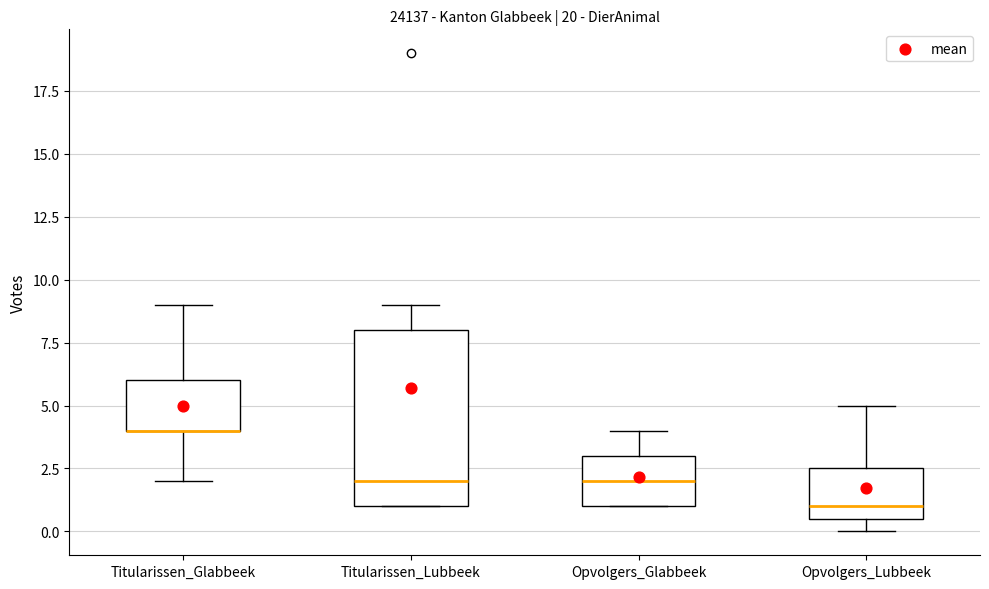

Reading left to right, transcribe this box plot: for each box, give where its median line is, the range the box spans, and where its two whiskers end, as read against the y-axis. The values are not printed on the chart, so give them approximately, as read against the axis.

Titularissen_Glabbeek: median 4.0 (drawn on the box's lower edge), box 4.0 to 6.0, whiskers 2.0 to 9.0
Titularissen_Lubbeek: median 2.0, box 1.0 to 8.0, whiskers 1.0 to 9.0
Opvolgers_Glabbeek: median 2.0, box 1.0 to 3.0, whiskers 1.0 to 4.0
Opvolgers_Lubbeek: median 1.0, box 0.5 to 2.5, whiskers 0.0 to 5.0